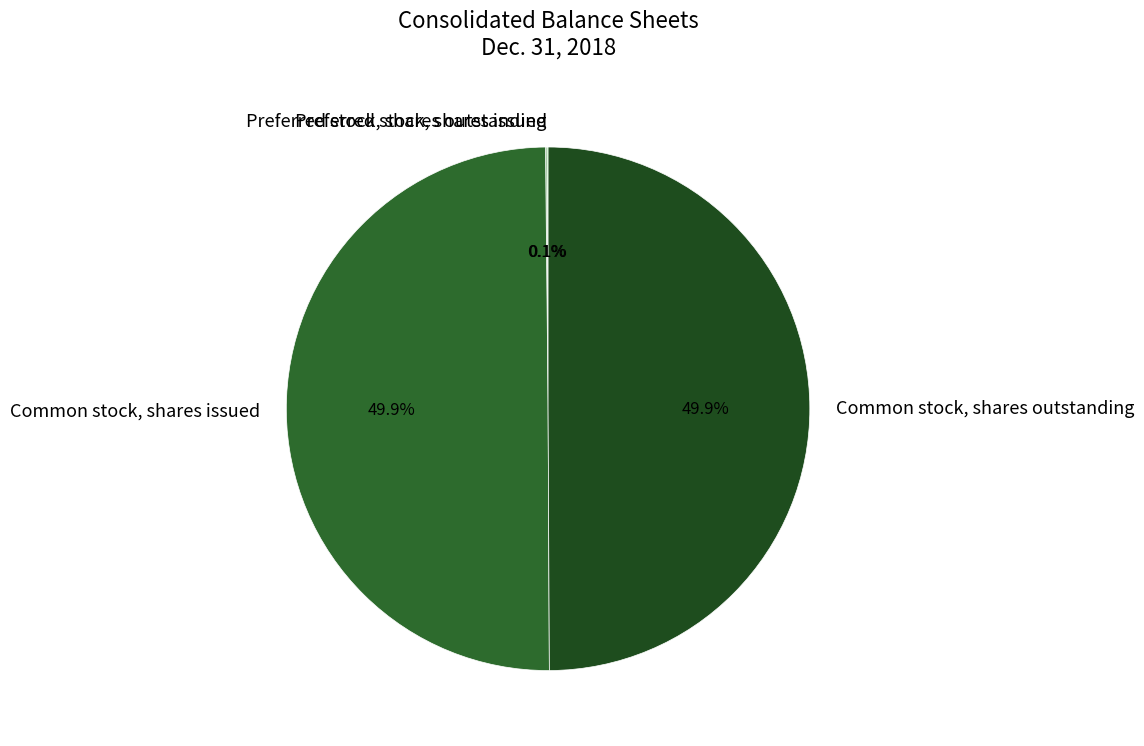

Approximately how many times larger is the value at Common stock, shares outstanding compared to Common stock, shares issued?

1.0